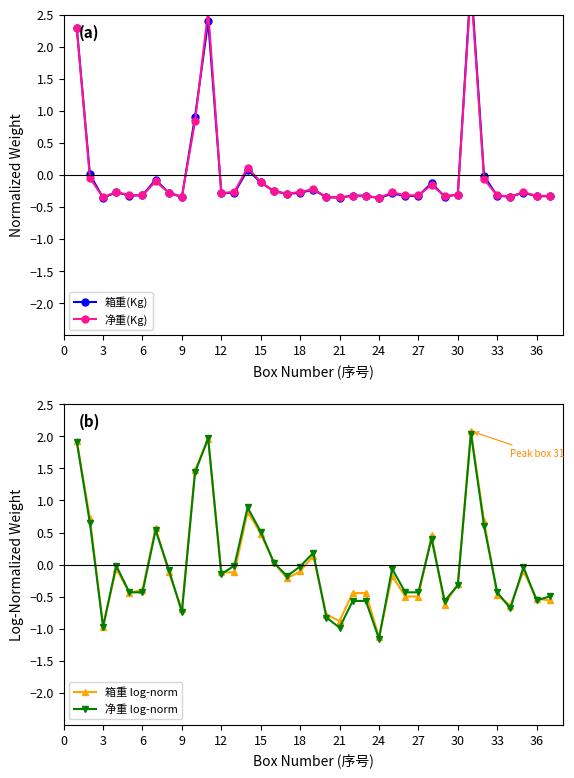

What is the difference between the maximum and second lowest values in the 箱重 log-norm series?

3.1